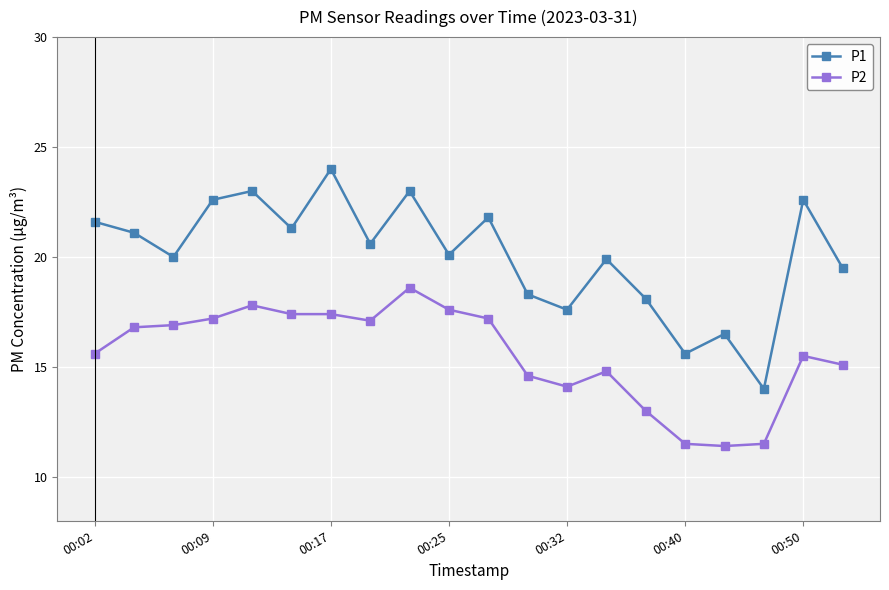

List the series in order of their peak value, lowest first.

P2, P1